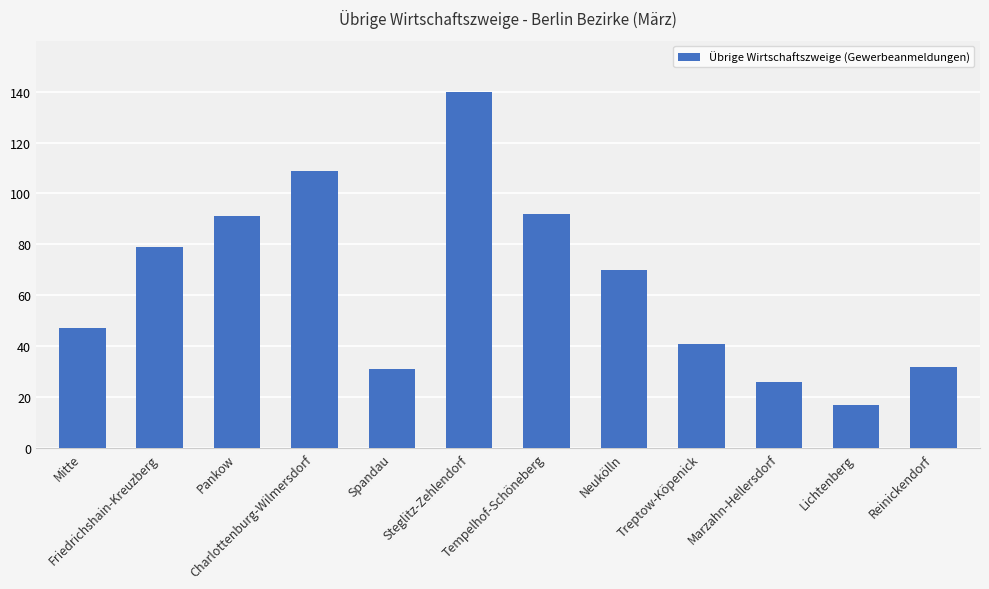

Reading left to right, transcribe all the data shown in this chart.

Mitte=47	Friedrichshain-Kreuzberg=79	Pankow=91	Charlottenburg-Wilmersdorf=109	Spandau=31	Steglitz-Zehlendorf=140	Tempelhof-Schöneberg=92	Neukölln=70	Treptow-Köpenick=41	Marzahn-Hellersdorf=26	Lichtenberg=17	Reinickendorf=32